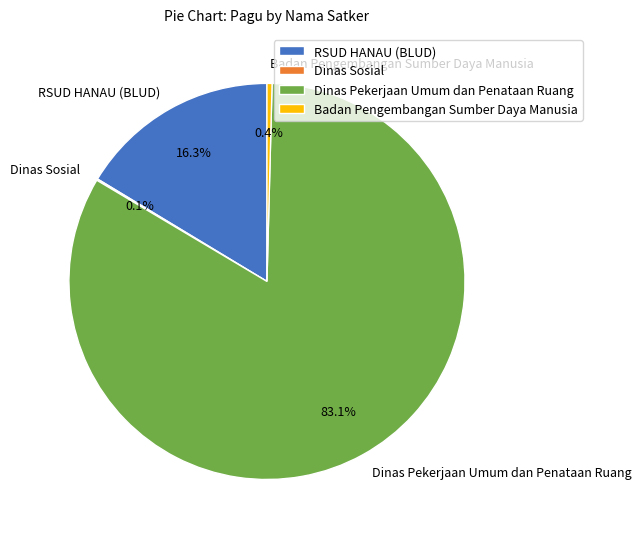

What is the majority slice?

Dinas Pekerjaan Umum dan Penataan Ruang